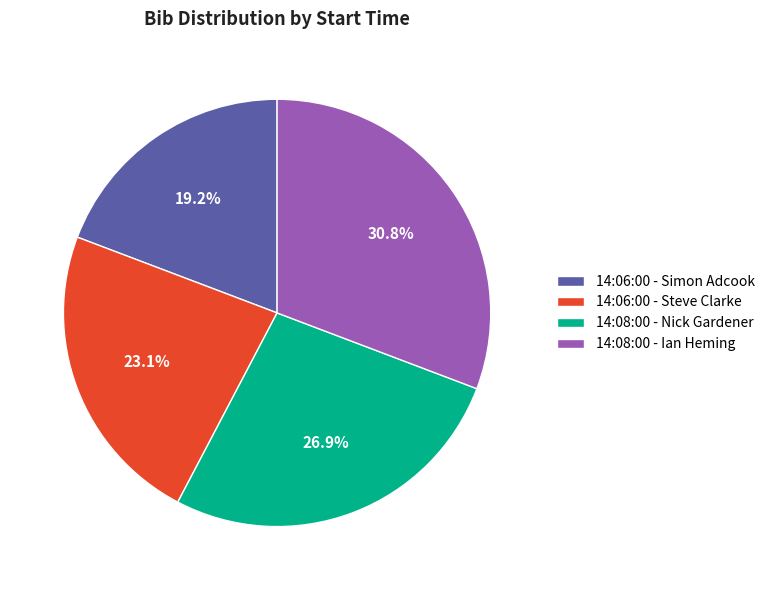

How many slices are in this pie chart?

4